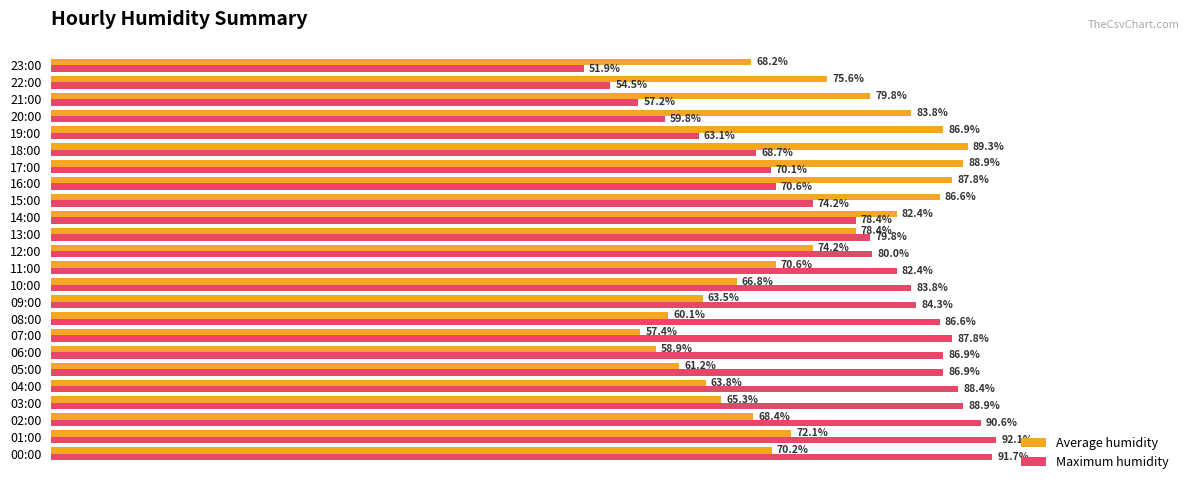

Which series has the largest range (max minus min)?

Maximum humidity